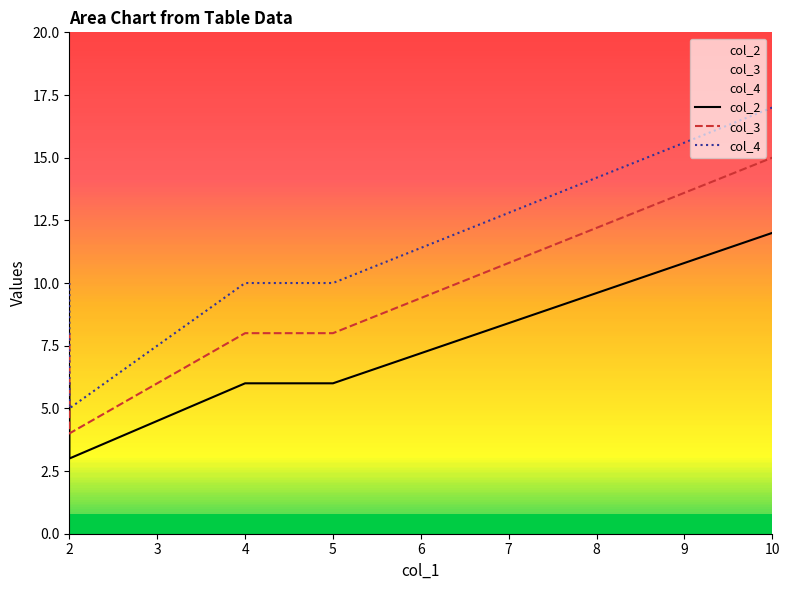

What is the average value of the col_3 series?

8.2